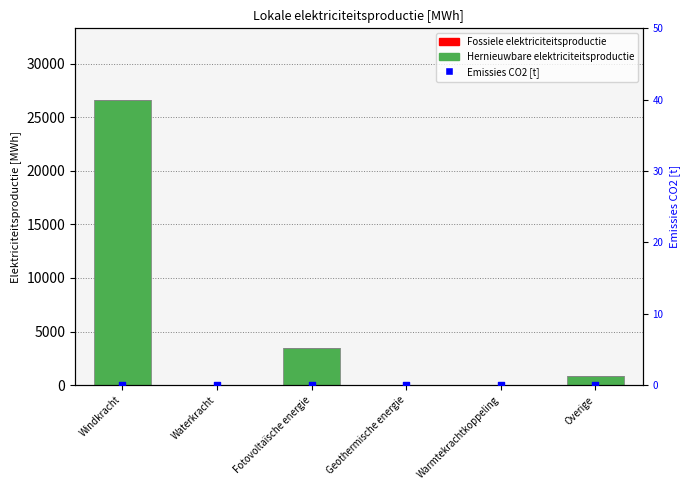

Which series contains the highest Y value?

Hernieuwbare elektriciteitsproductie